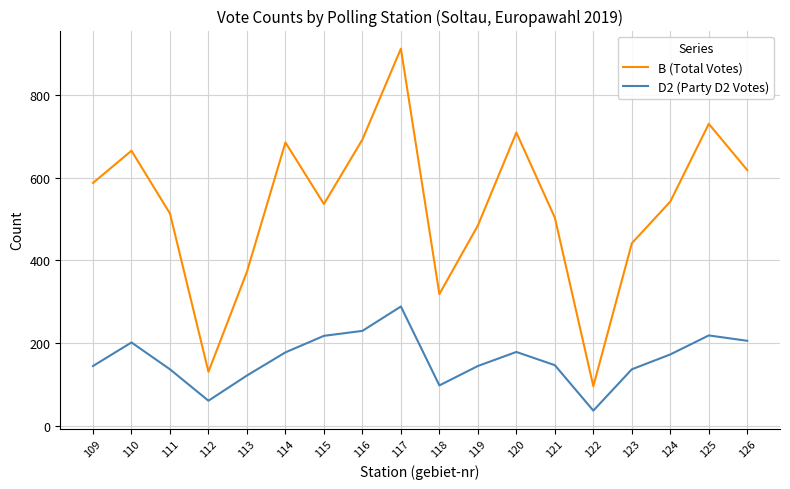

What is the spread (max minus min) of values at 113?

251